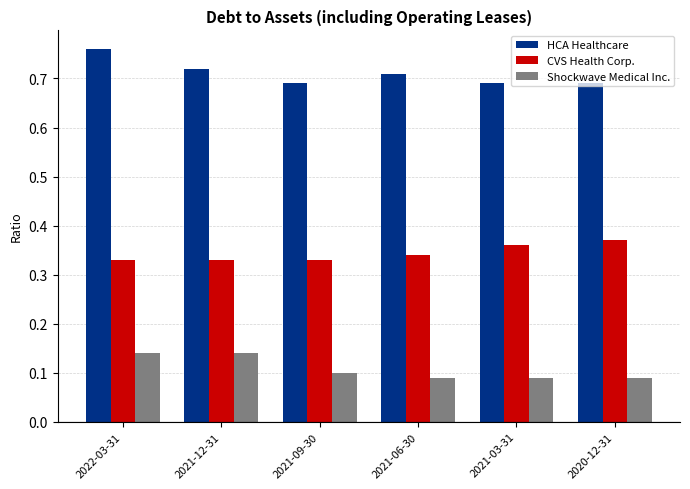

Is it true that CVS Health Corp. equals 0.7 at 2020-12-31?

False